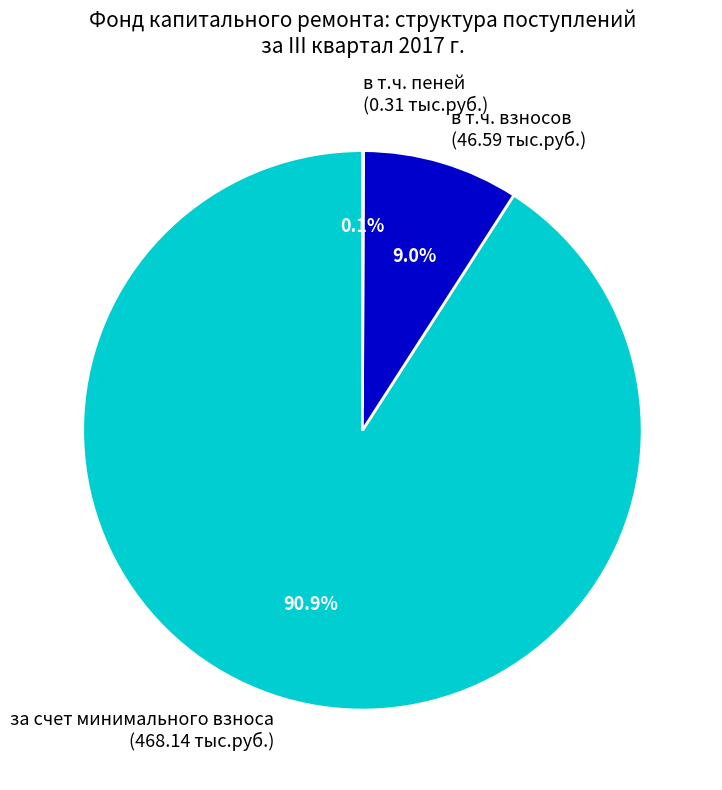

What portion of the pie excludes в т.ч. взносов (46.59 тыс.руб.)?

91.0%